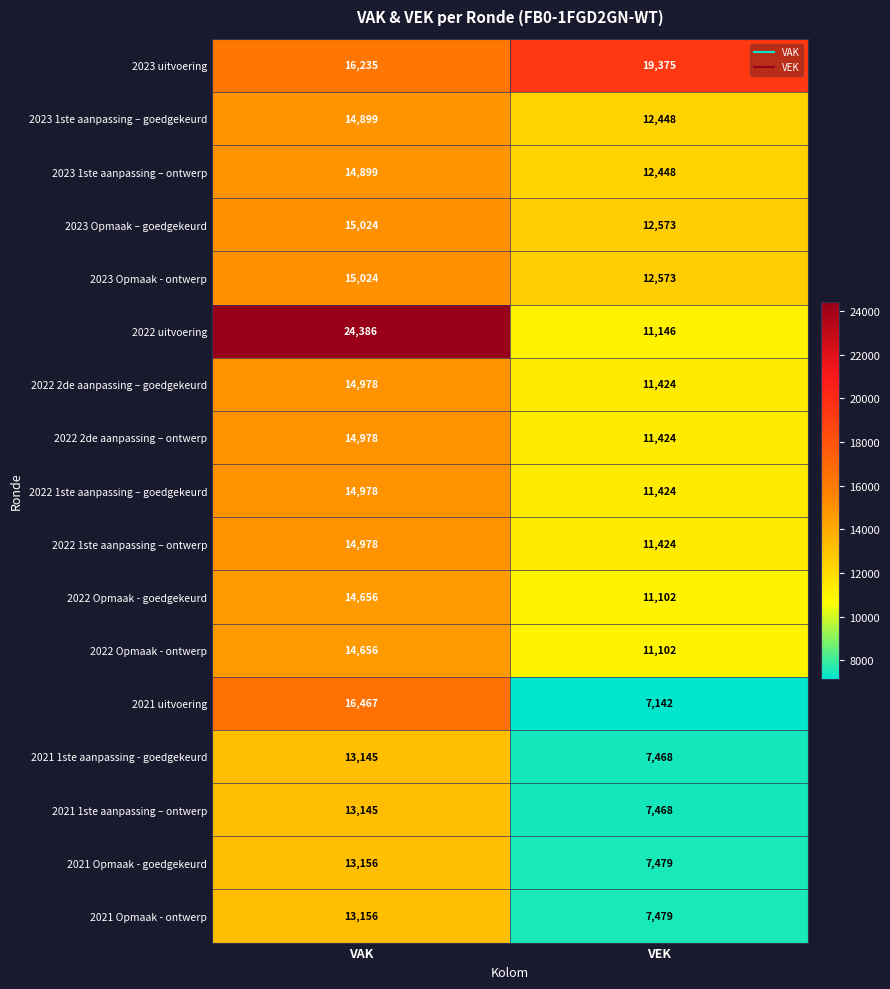

What is the highest value of the 2021 1ste aanpassing - goedgekeurd series?

13145